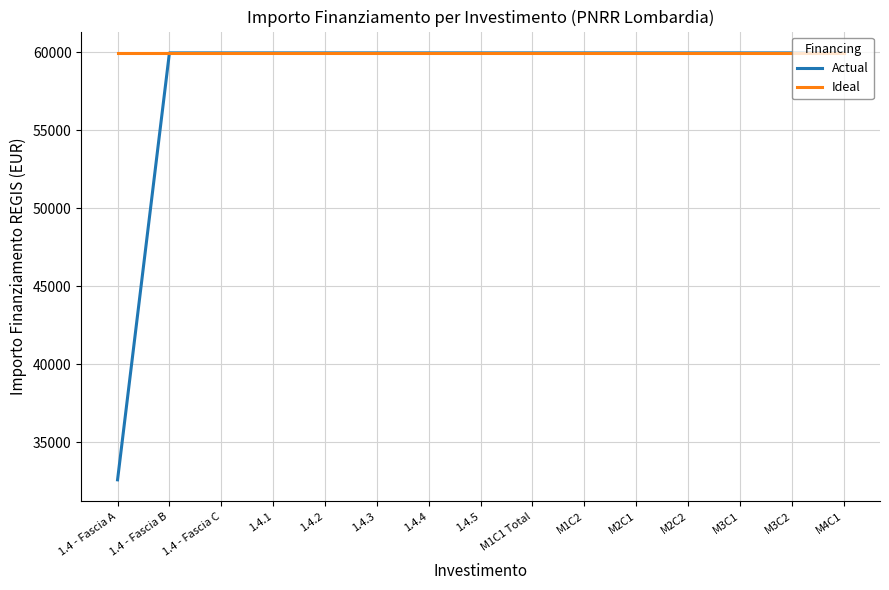

Rank the series by their average value, from highest to lowest.

Ideal, Actual